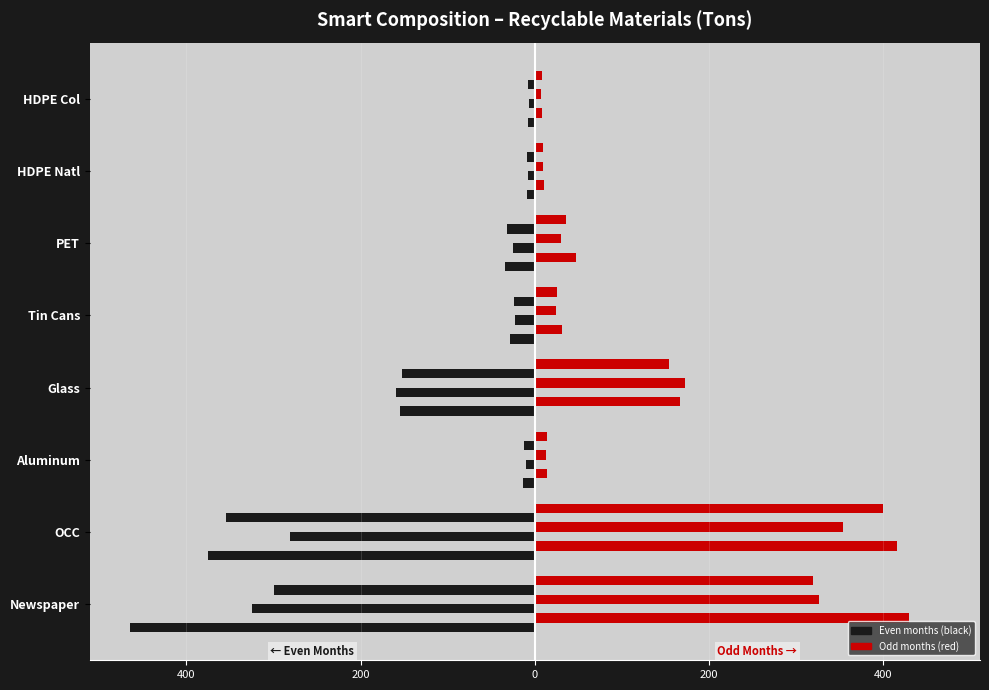

How many bars are there in total?

48